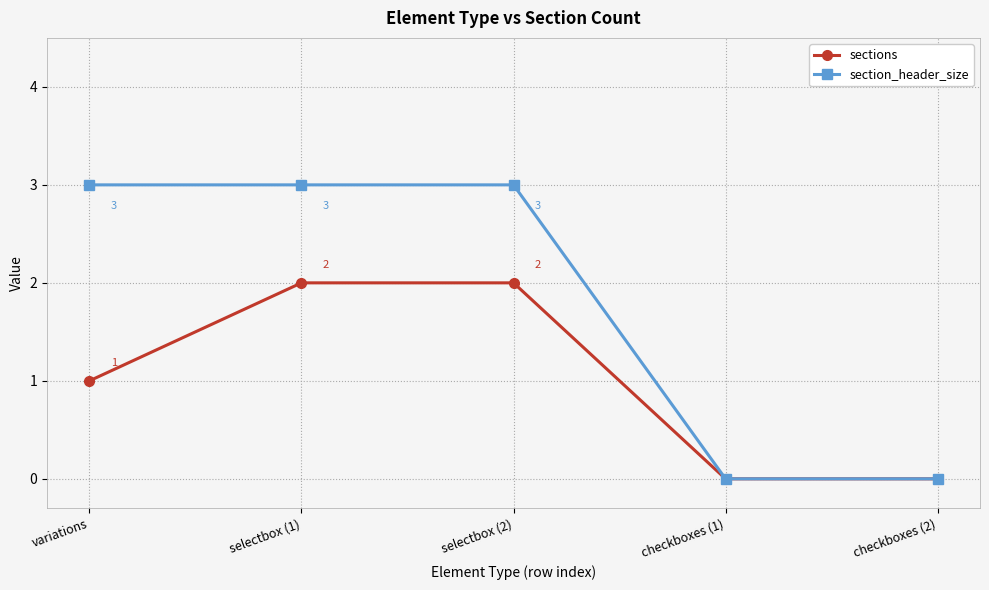

What is the greatest value displayed?

3